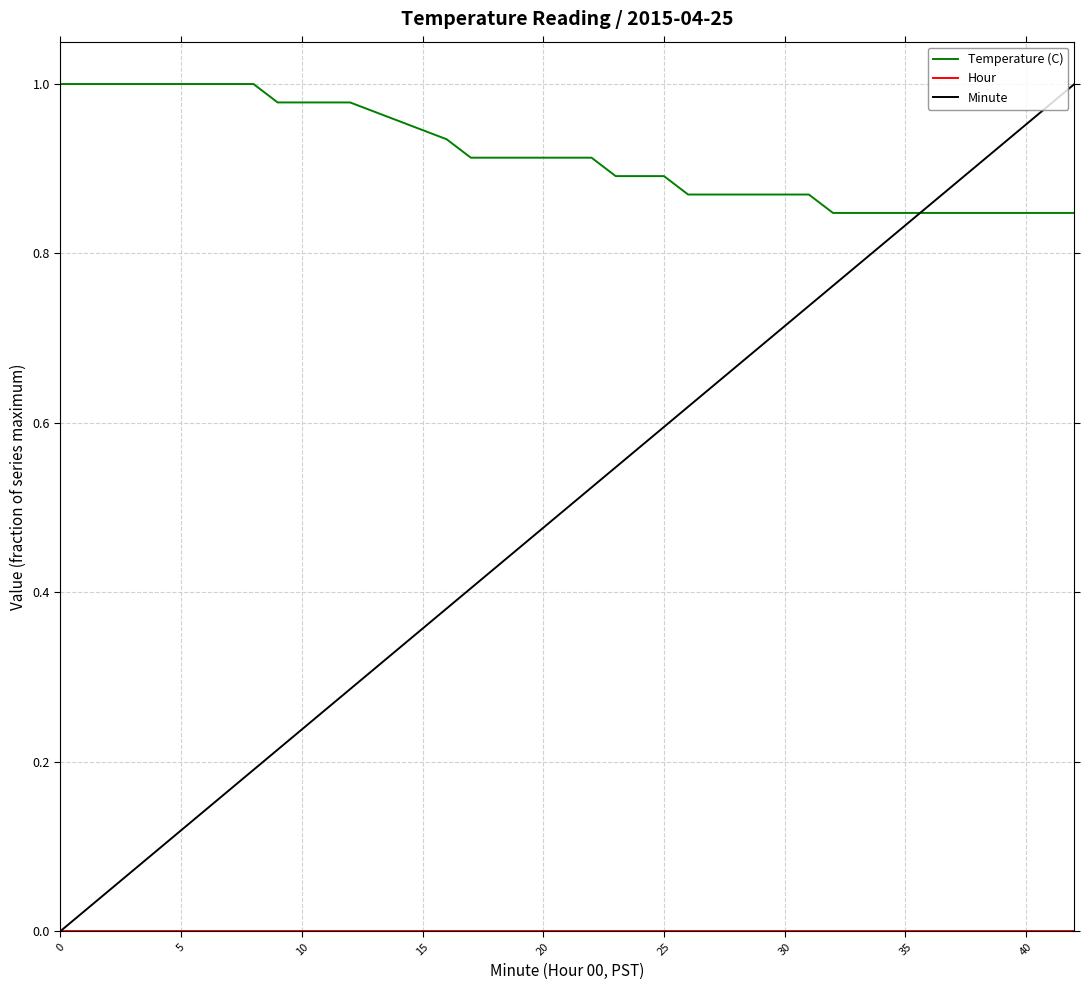

Count the number of categories in the chart.

40